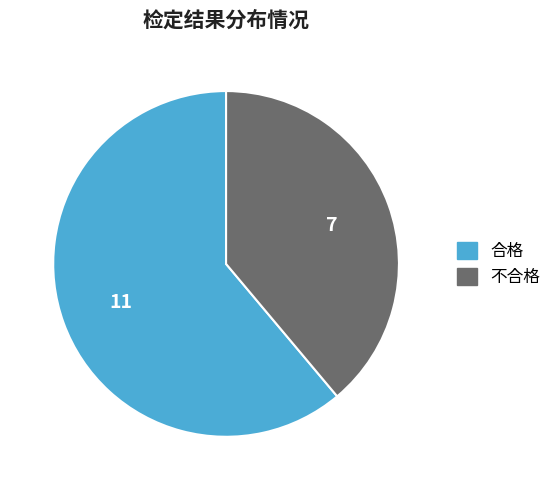

How many slices are in this pie chart?

2